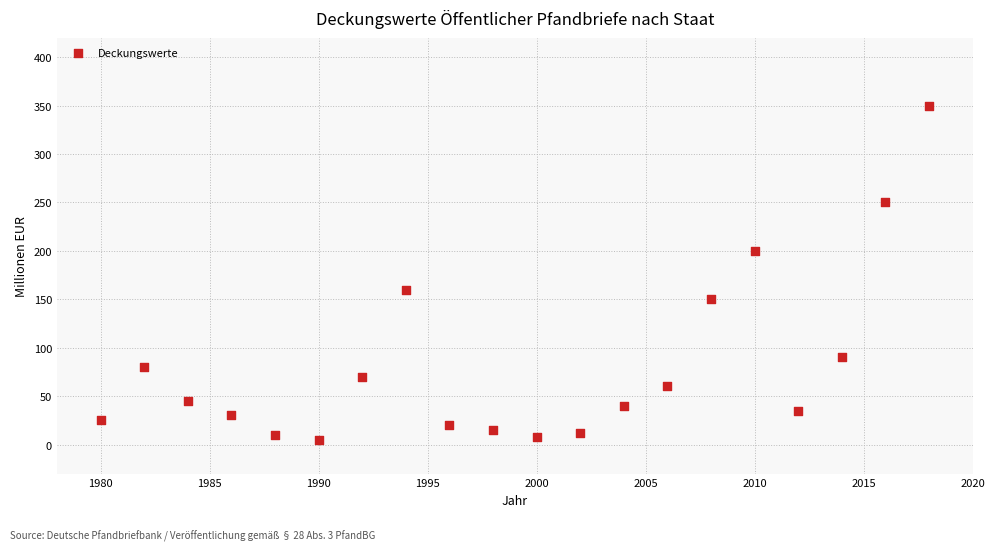

What is the range of X values (max minus min)?

38